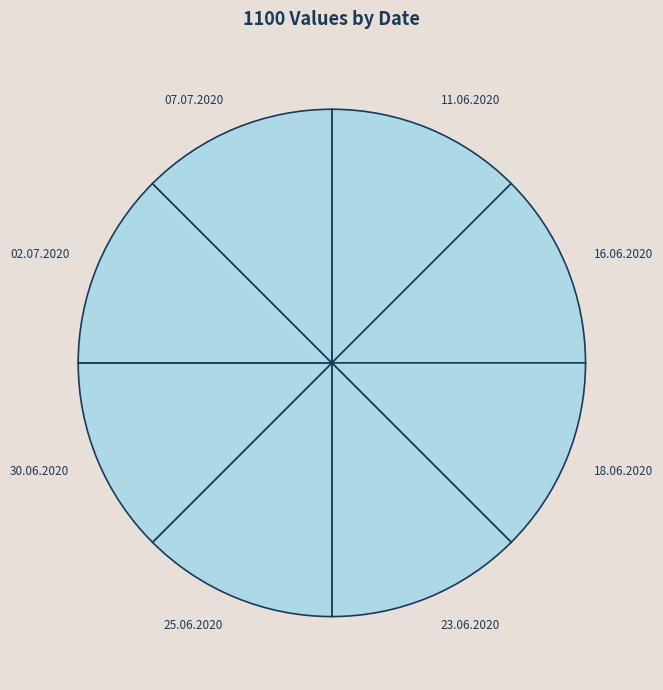

What is the ratio of the value at 11.06.2020 to the value at 07.07.2020?

1.0